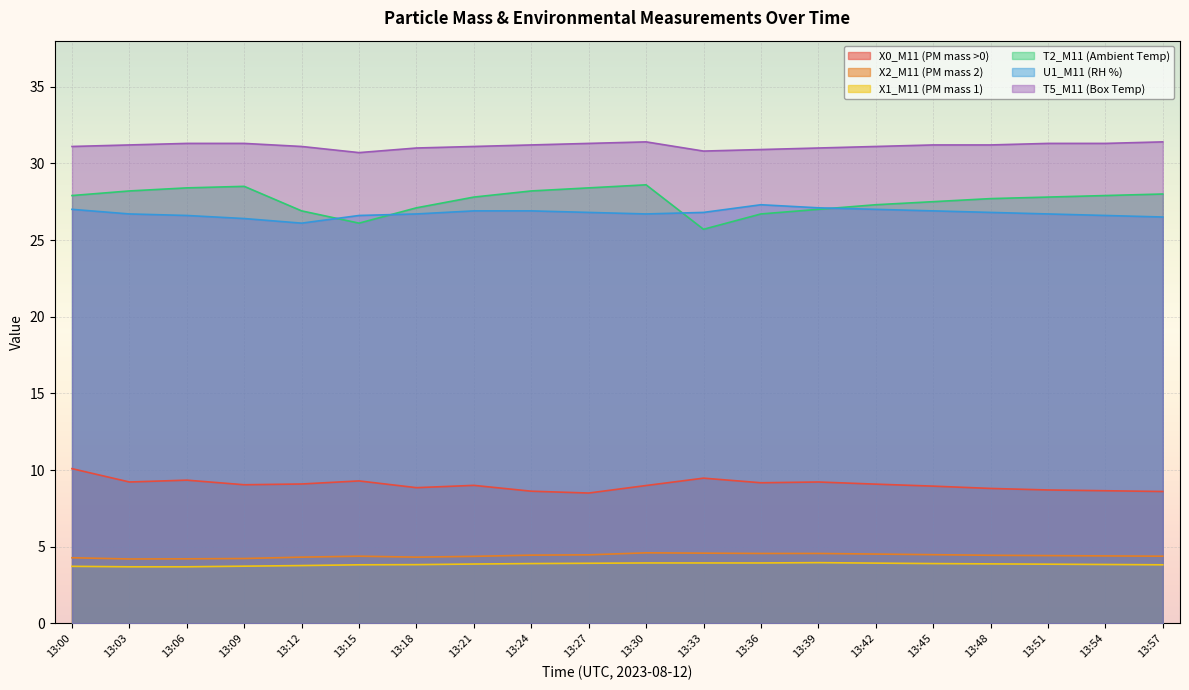

Reading left to right, what are all the values shown in this chart?

X0_M11 (PM mass >0): 13:00=10.1	13:03=9.2	13:06=9.3	13:09=9.0	13:12=9.1	13:15=9.3	13:18=8.8	13:21=9.0	13:24=8.6	13:27=8.5	13:30=9.0	13:33=9.5	13:36=9.2	13:39=9.2	13:42=9.1	13:45=8.9	13:48=8.8	13:51=8.7	13:54=8.7	13:57=8.6
X2_M11 (PM mass 2): 13:00=4.3	13:03=4.2	13:06=4.2	13:09=4.2	13:12=4.3	13:15=4.4	13:18=4.3	13:21=4.4	13:24=4.5	13:27=4.5	13:30=4.6	13:33=4.6	13:36=4.6	13:39=4.6	13:42=4.5	13:45=4.5	13:48=4.4	13:51=4.4	13:54=4.4	13:57=4.4
X1_M11 (PM mass 1): 13:00=3.7	13:03=3.7	13:06=3.7	13:09=3.7	13:12=3.8	13:15=3.8	13:18=3.8	13:21=3.9	13:24=3.9	13:27=3.9	13:30=3.9	13:33=3.9	13:36=3.9	13:39=4.0	13:42=3.9	13:45=3.9	13:48=3.9	13:51=3.9	13:54=3.8	13:57=3.8
T2_M11 (Ambient Temp): 13:00=27.9	13:03=28.2	13:06=28.4	13:09=28.5	13:12=26.9	13:15=26.1	13:18=27.1	13:21=27.8	13:24=28.2	13:27=28.4	13:30=28.6	13:33=25.7	13:36=26.7	13:39=27.0	13:42=27.3	13:45=27.5	13:48=27.7	13:51=27.8	13:54=27.9	13:57=28.0
U1_M11 (RH %): 13:00=27.0	13:03=26.7	13:06=26.6	13:09=26.4	13:12=26.1	13:15=26.6	13:18=26.7	13:21=26.9	13:24=26.9	13:27=26.8	13:30=26.7	13:33=26.8	13:36=27.3	13:39=27.1	13:42=27.0	13:45=26.9	13:48=26.8	13:51=26.7	13:54=26.6	13:57=26.5
T5_M11 (Box Temp): 13:00=31.1	13:03=31.2	13:06=31.3	13:09=31.3	13:12=31.1	13:15=30.7	13:18=31.0	13:21=31.1	13:24=31.2	13:27=31.3	13:30=31.4	13:33=30.8	13:36=30.9	13:39=31.0	13:42=31.1	13:45=31.2	13:48=31.2	13:51=31.3	13:54=31.3	13:57=31.4